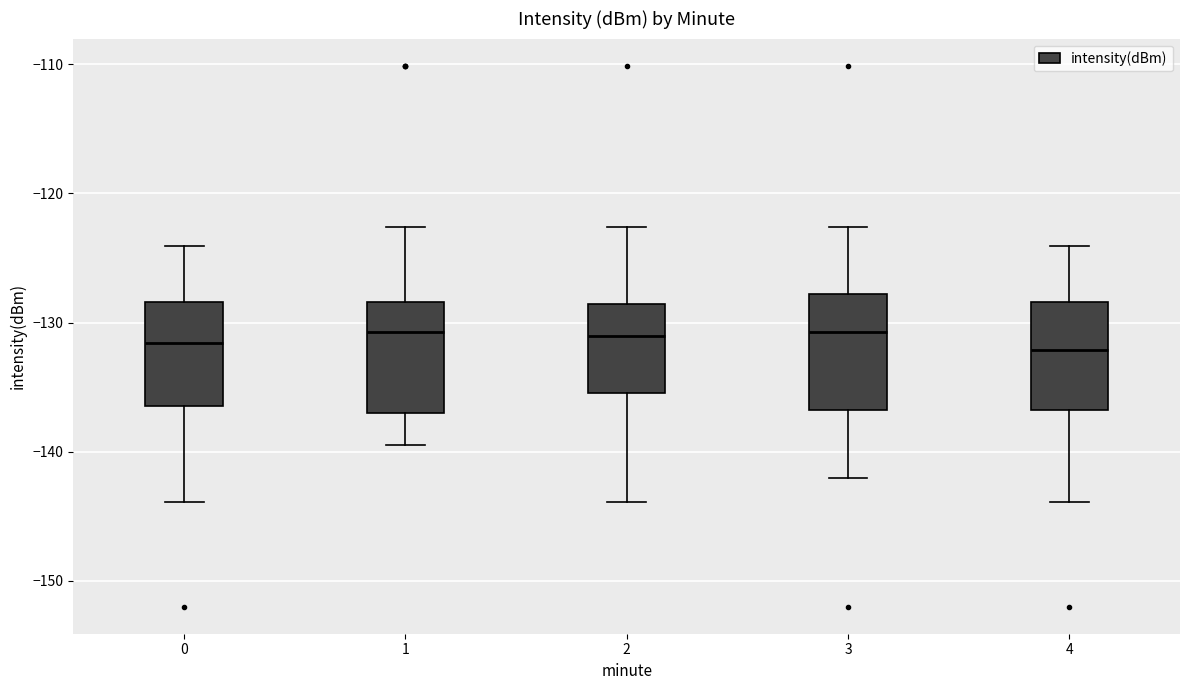

Reading left to right, transcribe this box plot: for each box, give where its median line is, the range the box spans, and where its two whiskers end, as read against the y-axis. The values are not printed on the chart, so give them approximately, as read against the axis.

0: median -132, box -136 to -128, whiskers -144 to -124
1: median -131, box -137 to -128, whiskers -140 to -123
2: median -131, box -135 to -129, whiskers -144 to -123
3: median -131, box -137 to -128, whiskers -142 to -123
4: median -132, box -137 to -128, whiskers -144 to -124